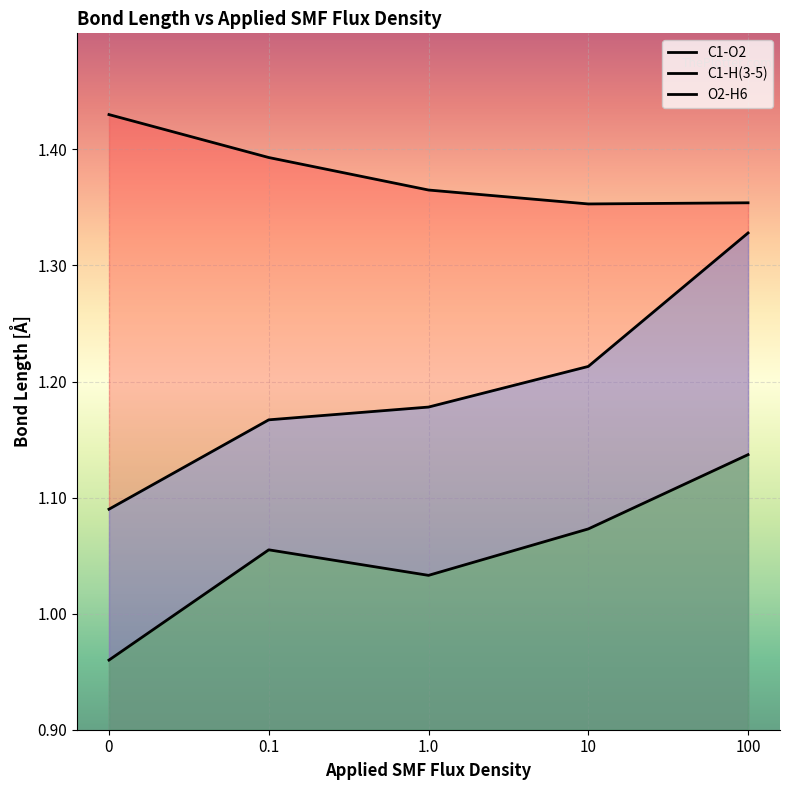

Rank the categories by C1-H(3-5) value from highest to lowest.

100, 10, 1.0, 0.1, 0